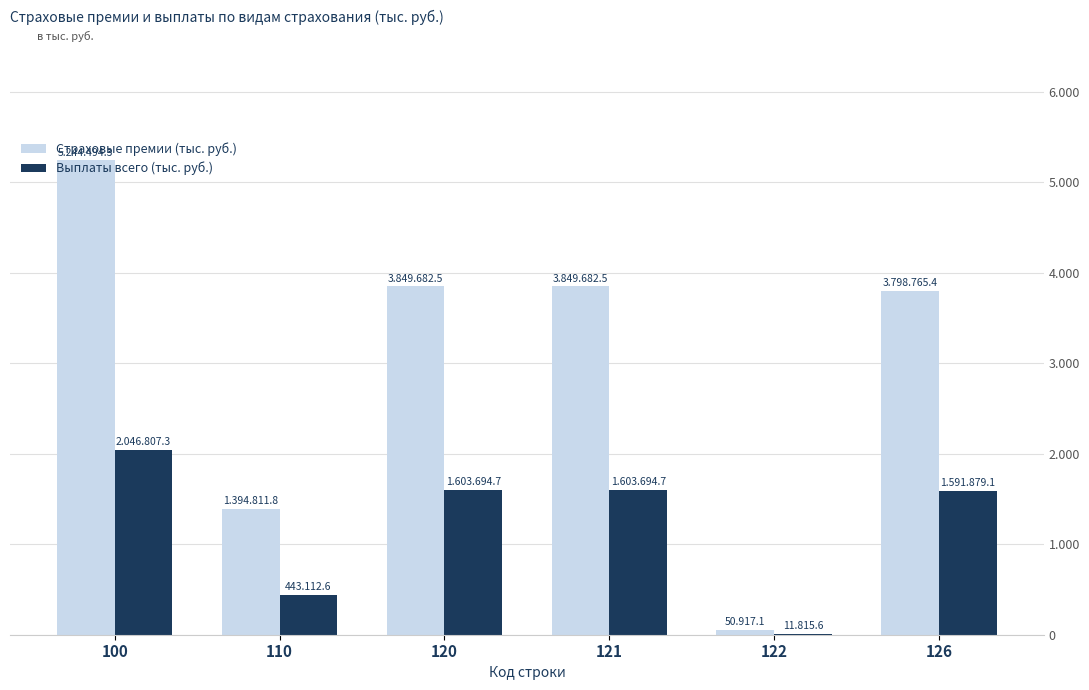

Which category has the highest value in the Страховые премии (тыс. руб.) series?

100